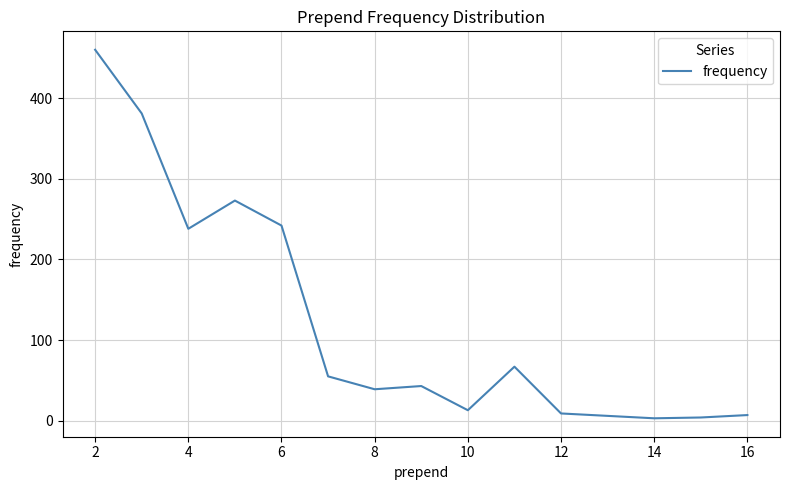

What is the maximum value shown in the chart?

460